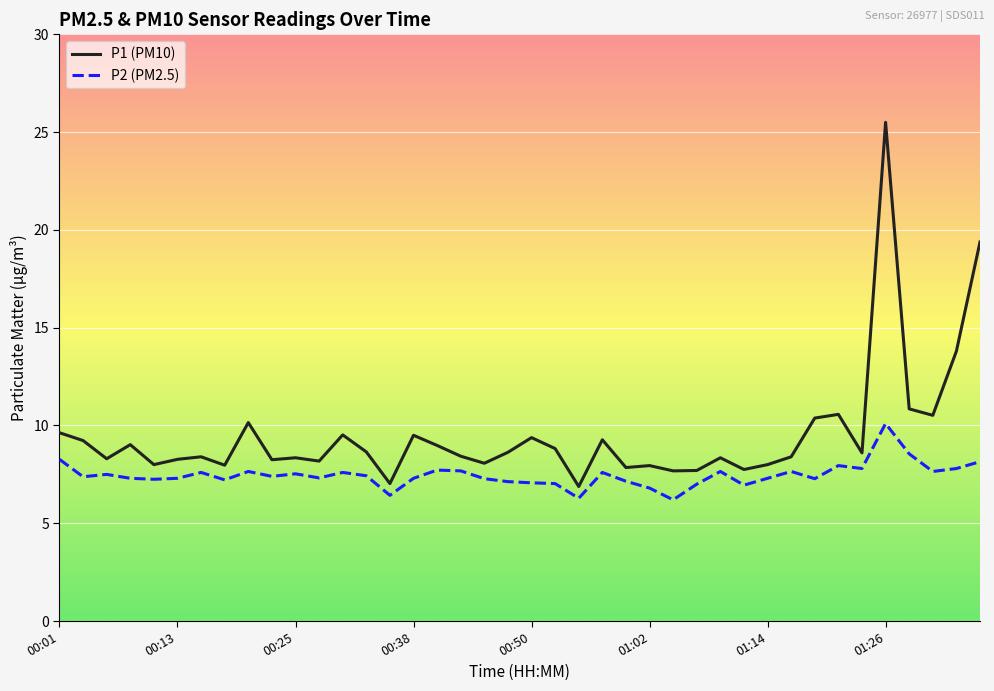

List the series in order of their peak value, lowest first.

P2 (PM2.5), P1 (PM10)